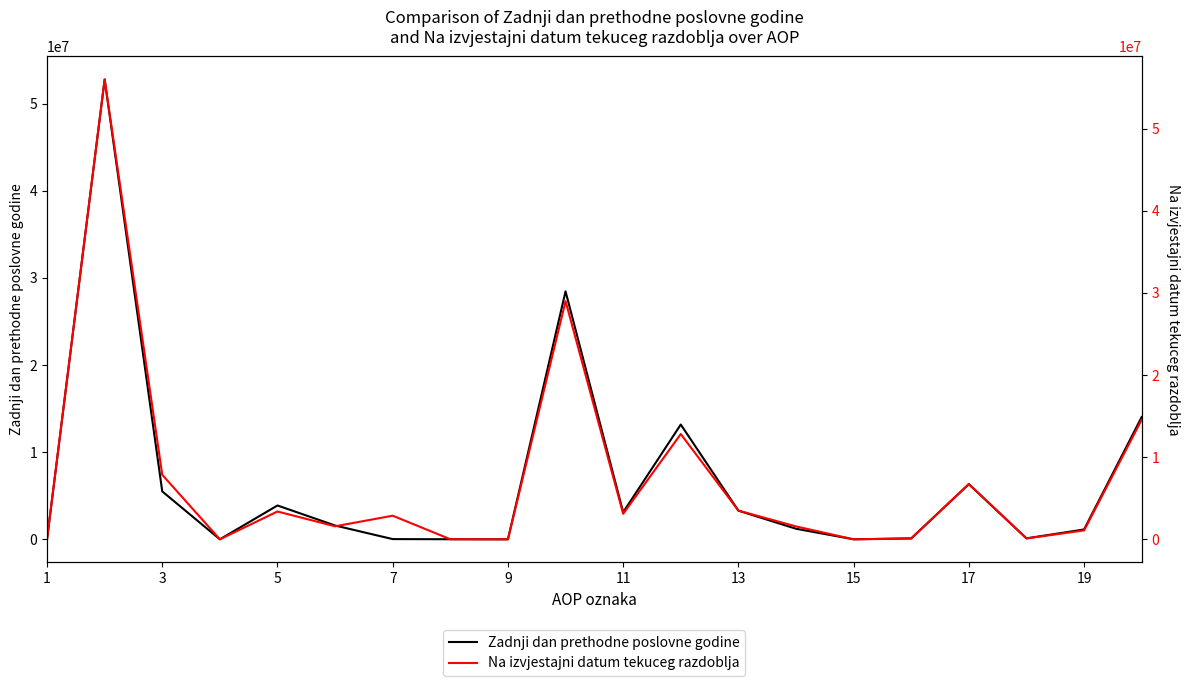

What is the difference between the maximum and second lowest values in the Na izvjestajni datum tekuceg razdoblja series?

55979956